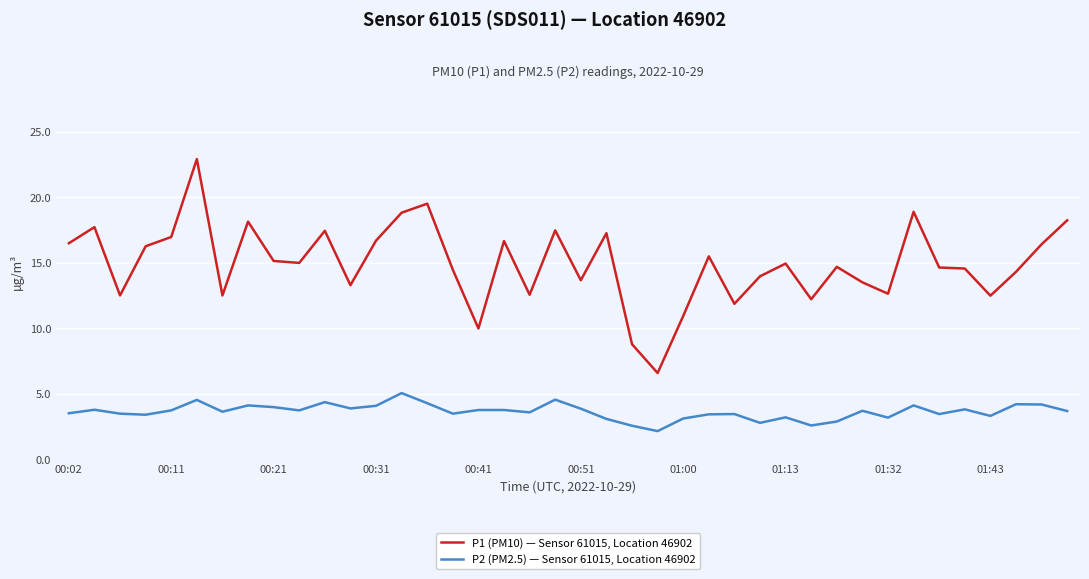

True or false: P1 (PM10) — Sensor 61015, Location 46902 and P2 (PM2.5) — Sensor 61015, Location 46902 cross at least once.

False